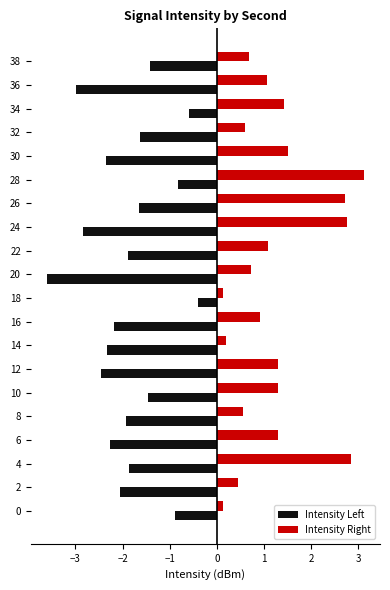

Which series changed the most between 4 and 38?

Intensity Right